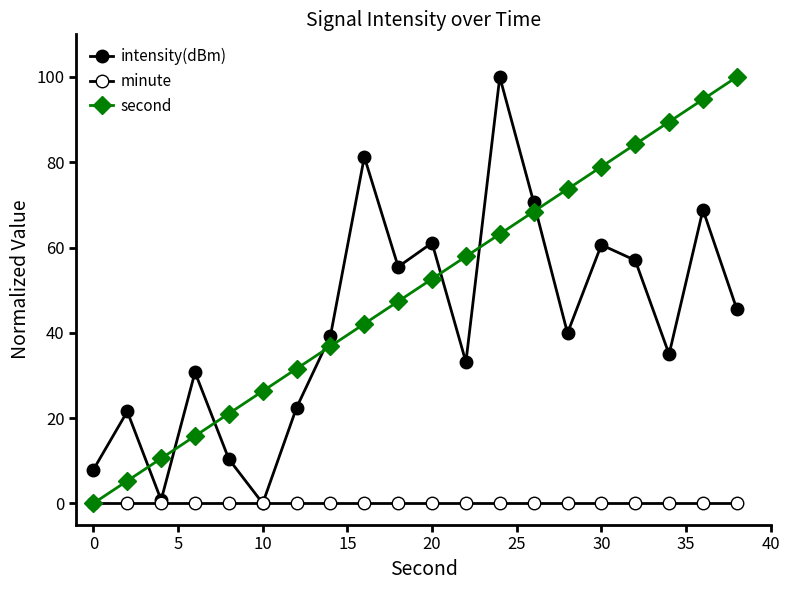

How many lines are shown in the chart?

3